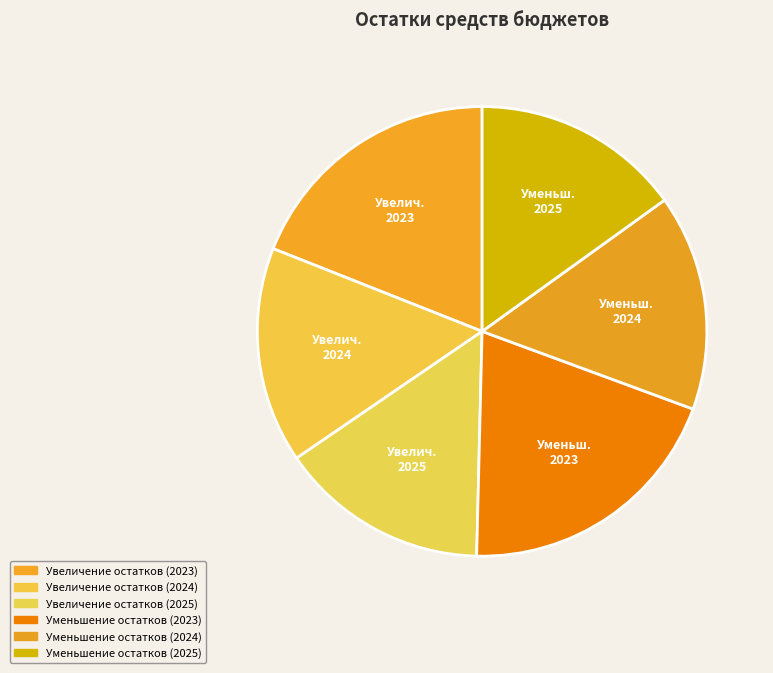

Is there a majority slice in this chart?

No